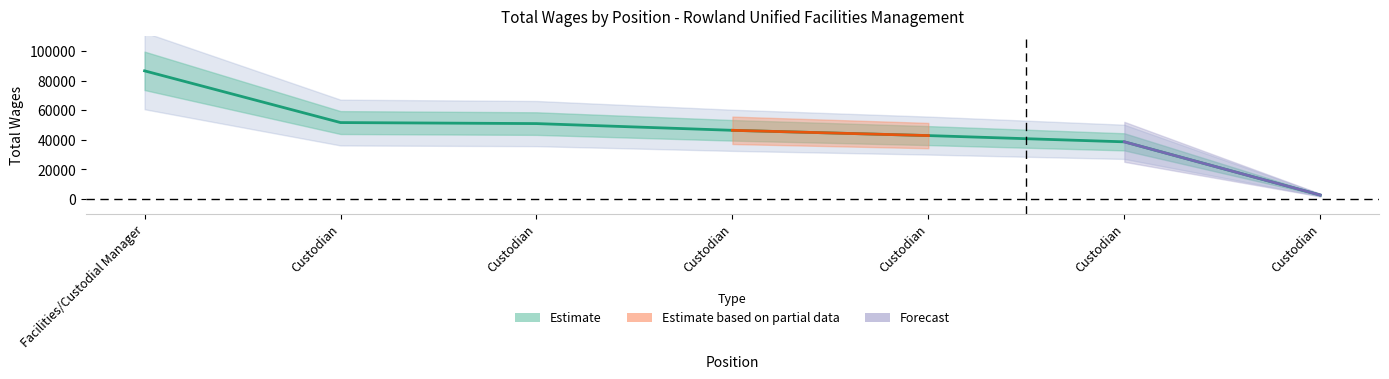

Rank the categories by value from lowest to highest.

Custodian, Custodian, Custodian, Custodian, Custodian, Custodian, Facilities/Custodial Manager